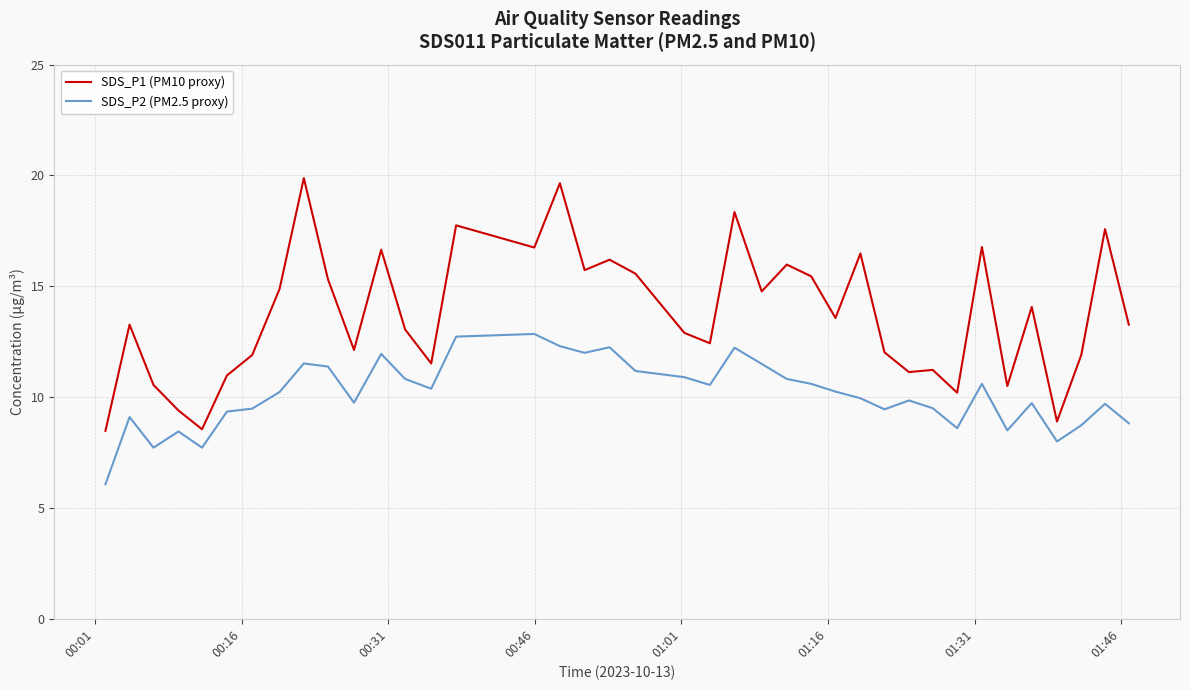

What is the lowest value of the SDS_P2 (PM2.5 proxy) series?

6.1